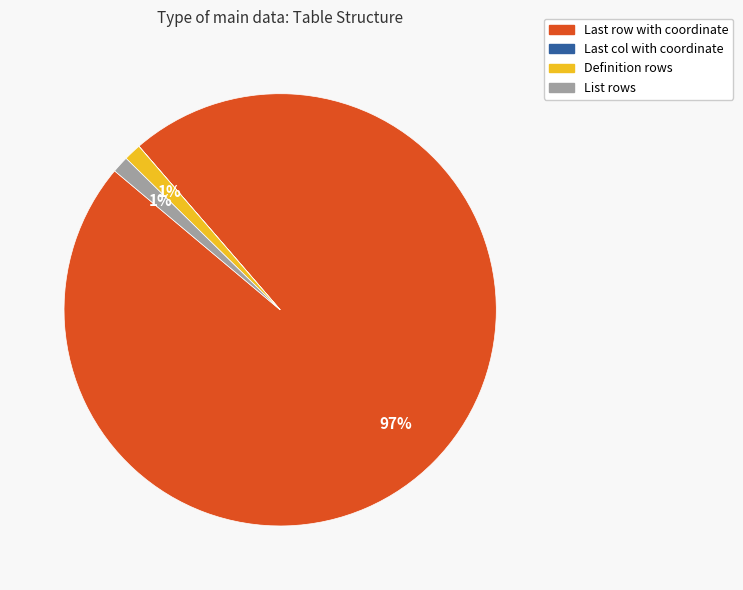

Which slice is the largest?

Last row with coordinate